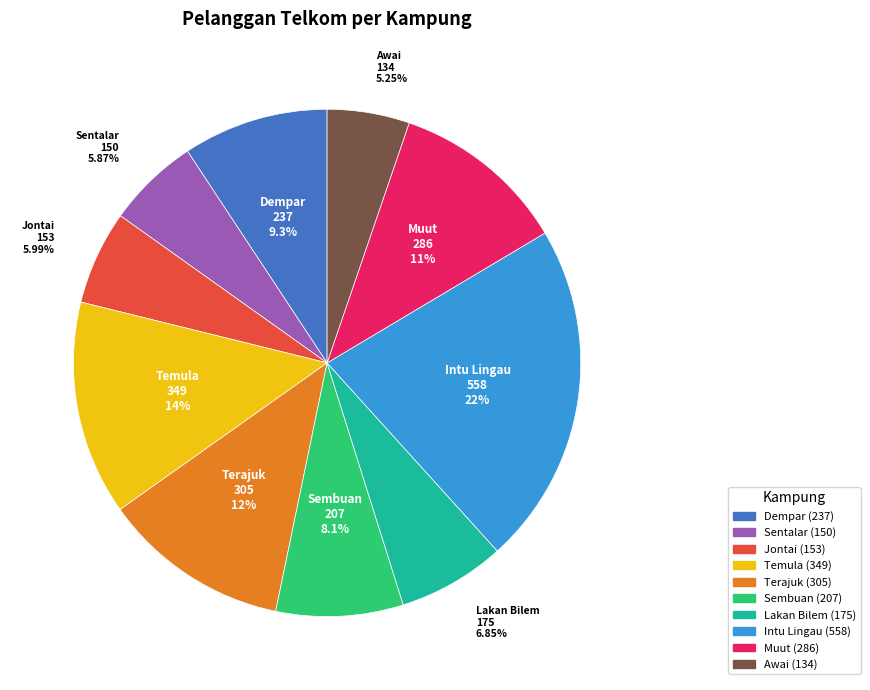

Which slice is the largest?

Intu Lingau